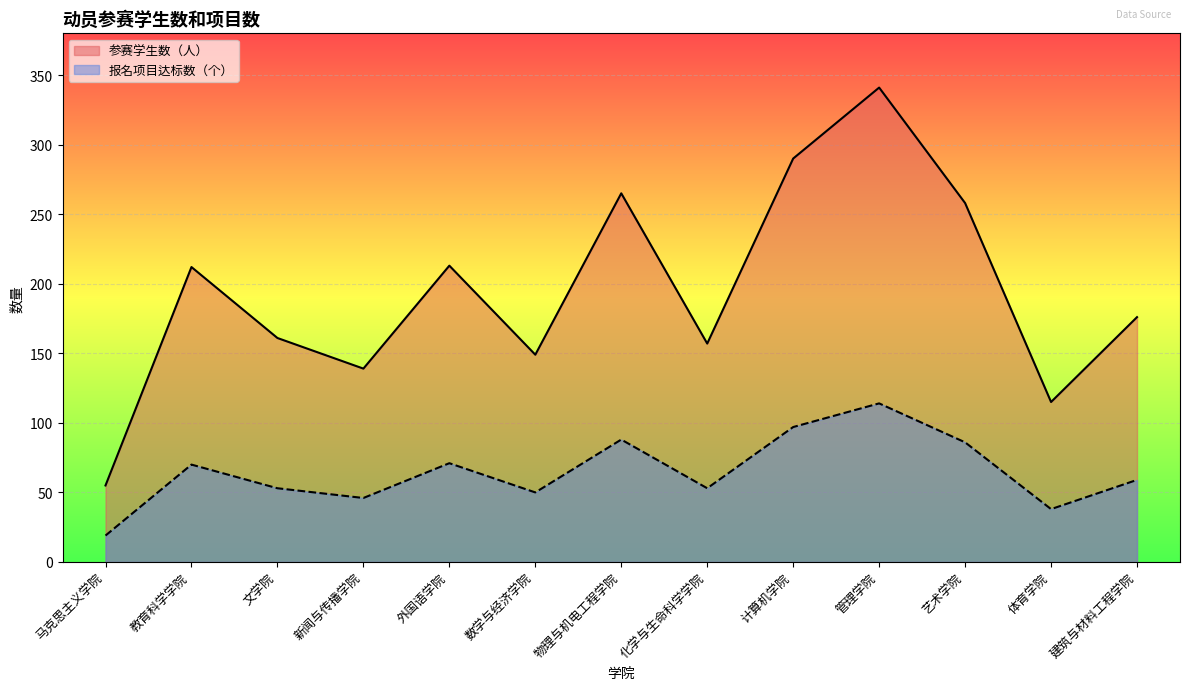

Reading left to right, what are all the values shown in this chart?

参赛学生数（人）: 55	212	161	139	213	149	265	157	290	341	258	115	176
报名项目达标数（个）: 19	70	53	46	71	50	88	53	97	114	86	38	59